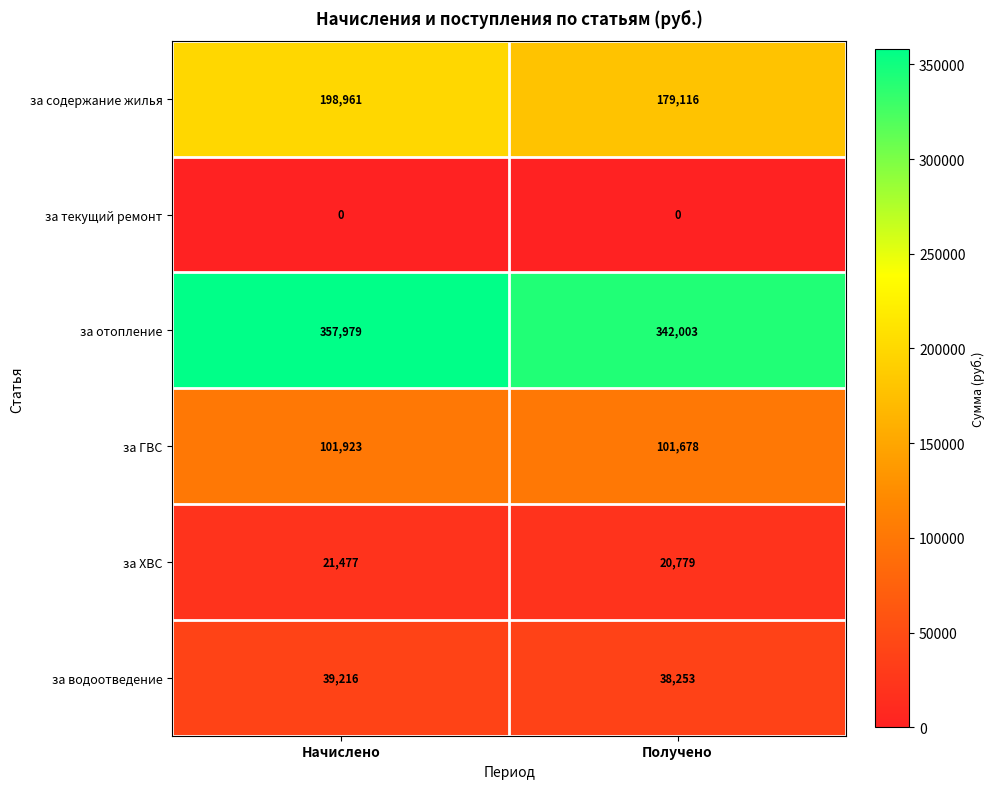

Rank the series by their maximum value, from highest to lowest.

за отопление, за содержание жилья, за ГВС, за водоотведение, за ХВС, за текущий ремонт